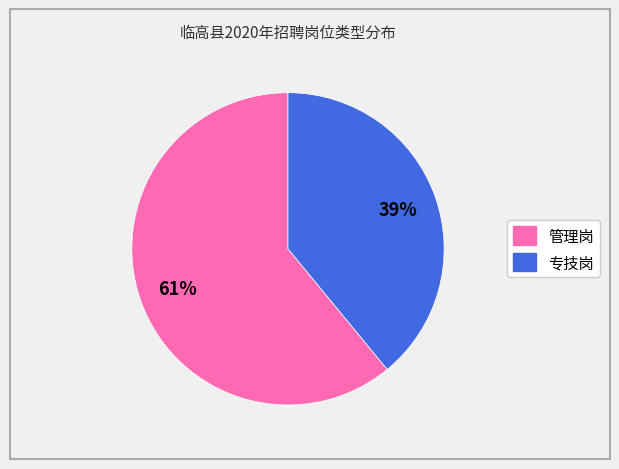

Between 管理岗 and 专技岗, which is larger?

管理岗